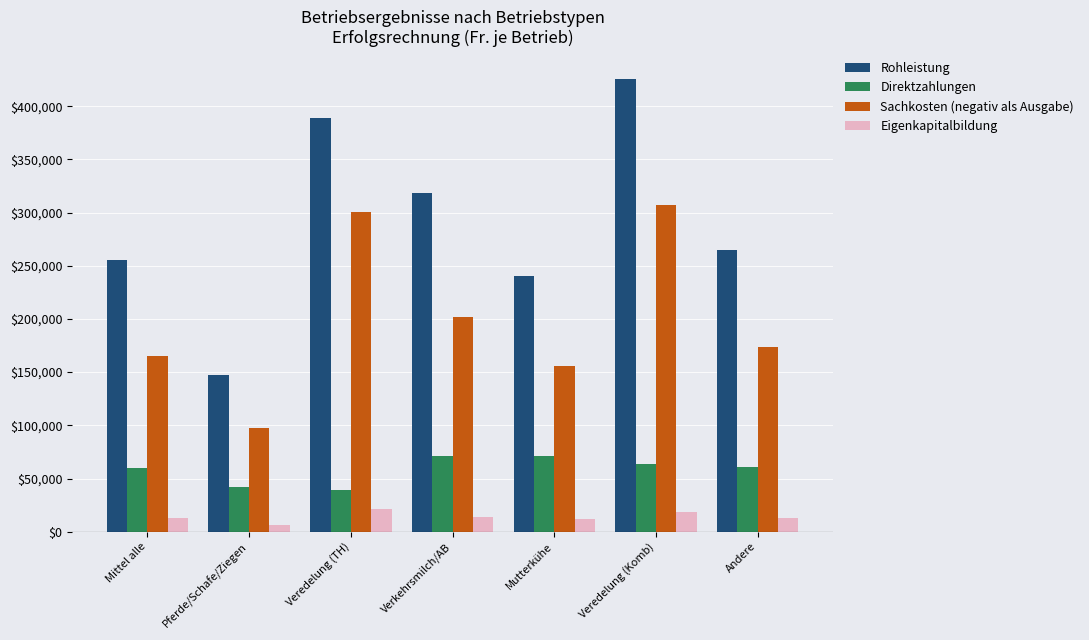

At Andere, list the series in order from largest to smallest.

Rohleistung, Sachkosten (negativ als Ausgabe), Direktzahlungen, Eigenkapitalbildung